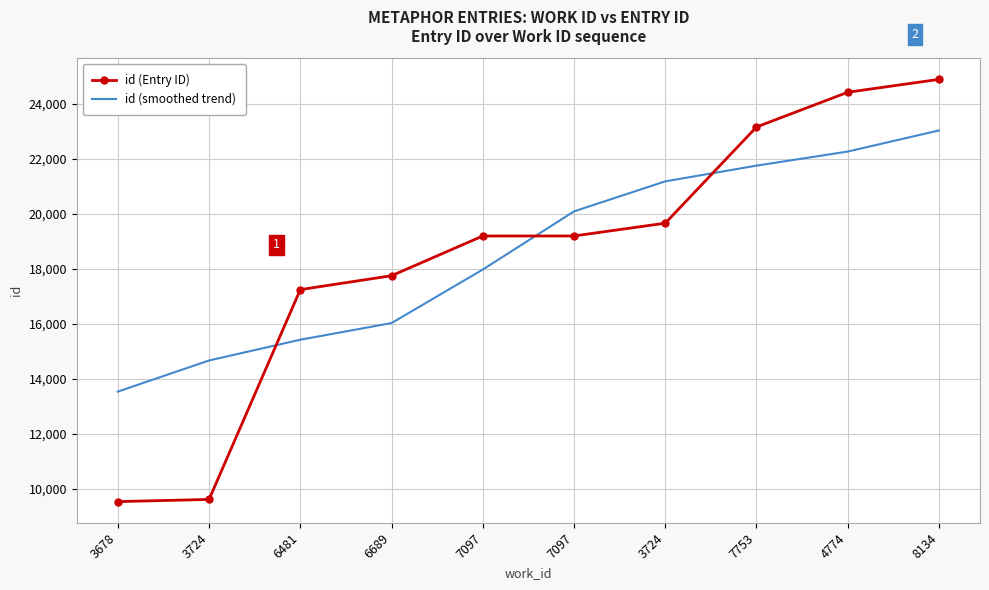

How many lines are shown in the chart?

2